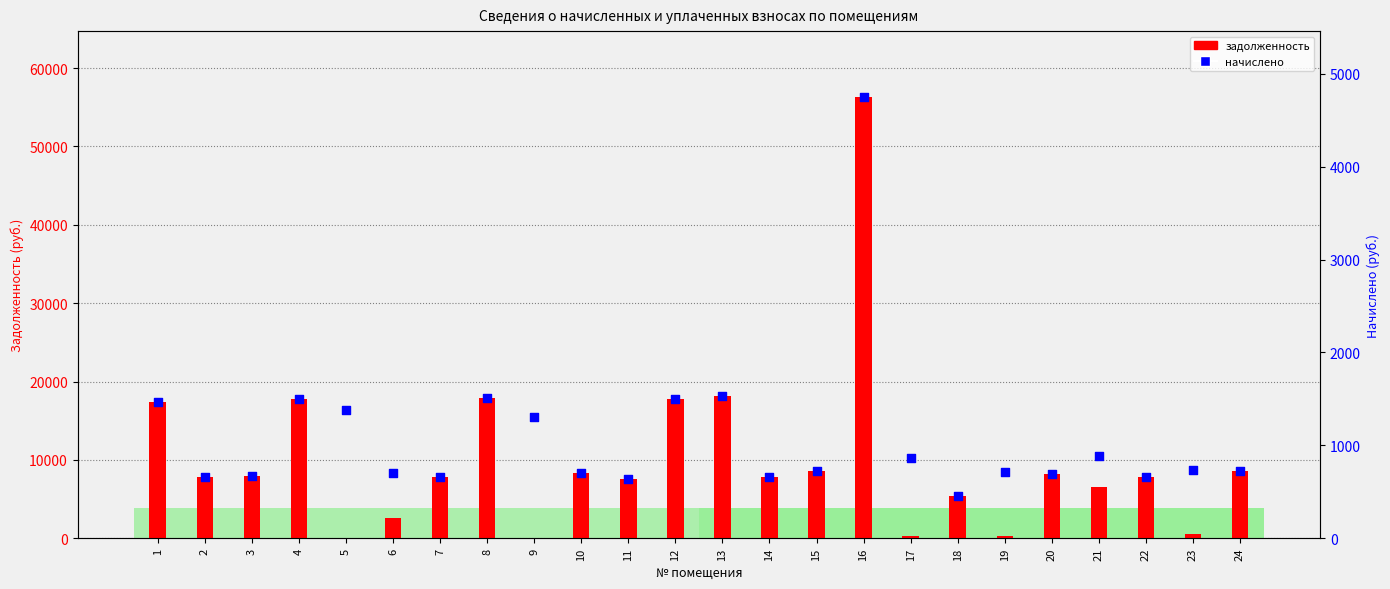

What are all the series names shown in the legend?

задолженность, начислено